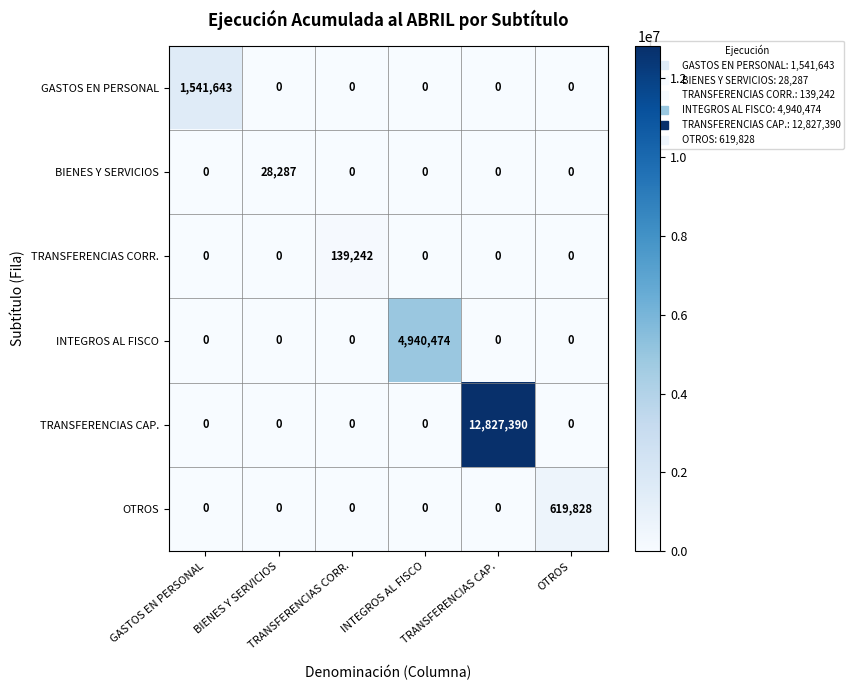

What is the greatest value displayed?

12827390